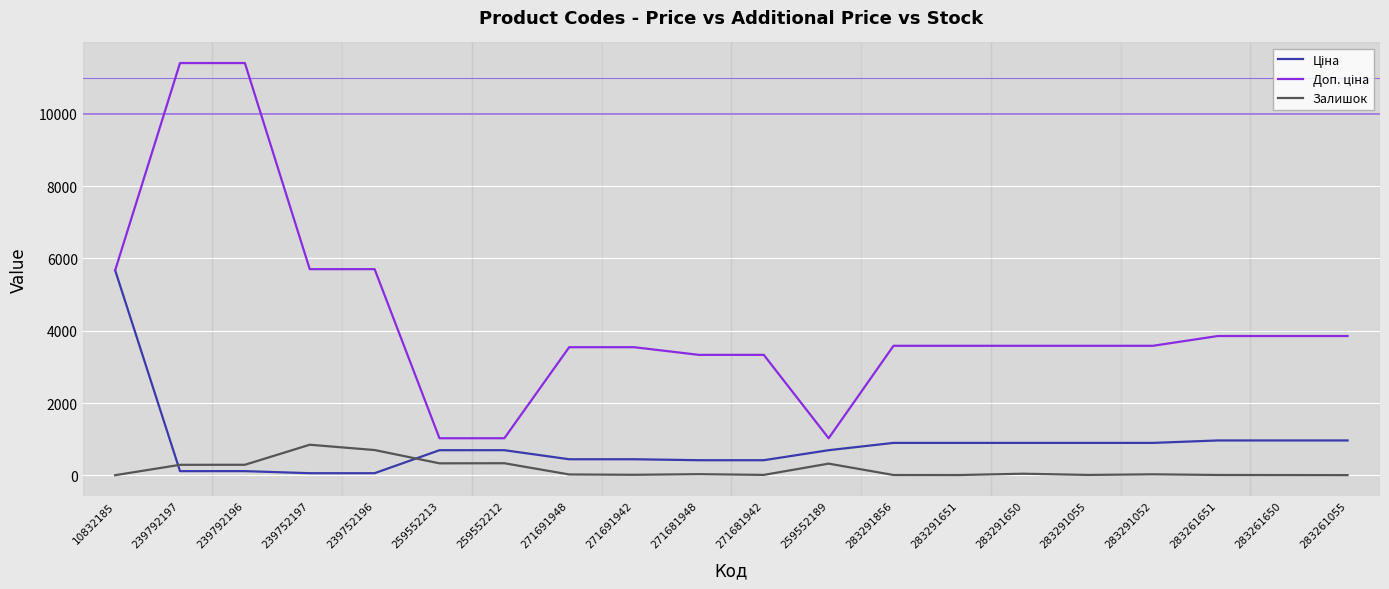

What position from the right is 271691942?

12